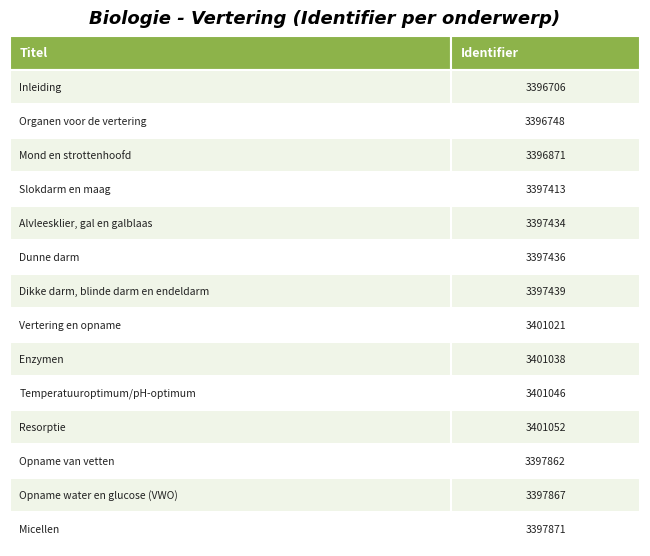

Rank the categories by value from highest to lowest.

Resorptie, Temperatuuroptimum/pH-optimum, Enzymen, Vertering en opname, Micellen, Opname water en glucose (VWO), Opname van vetten, Dikke darm, blinde darm en endeldarm, Dunne darm, Alvleesklier, gal en galblaas, Slokdarm en maag, Mond en strottenhoofd, Organen voor de vertering, Inleiding